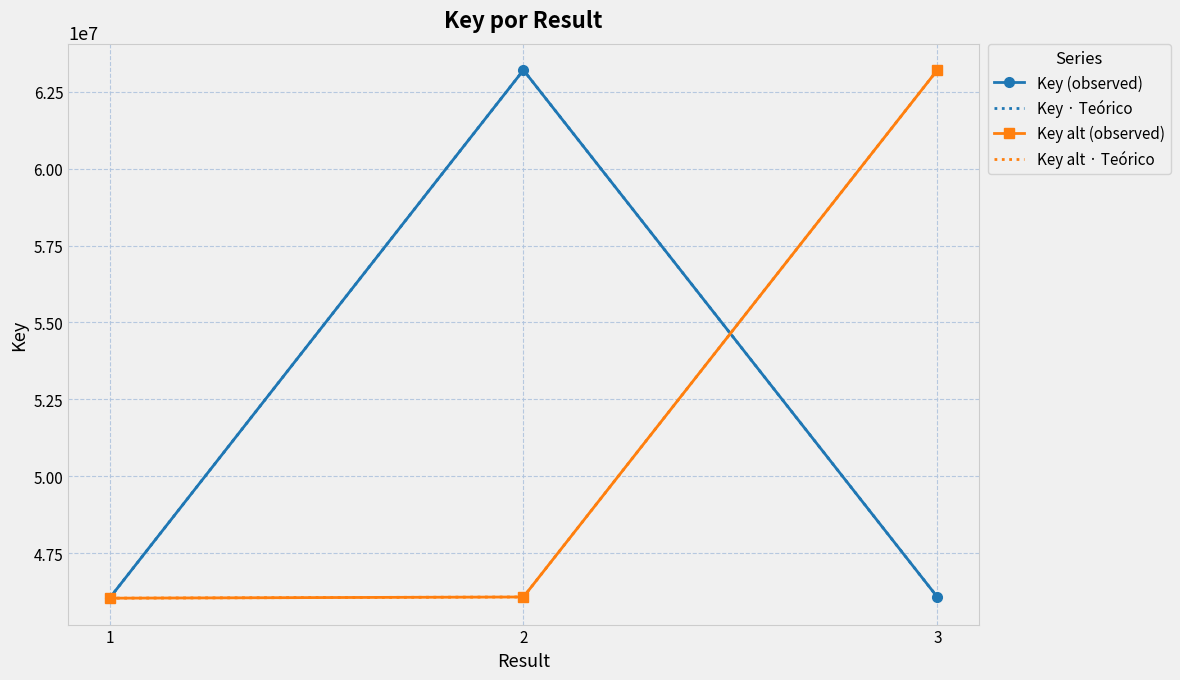

Which series has the largest total across all categories?

Key (observed)